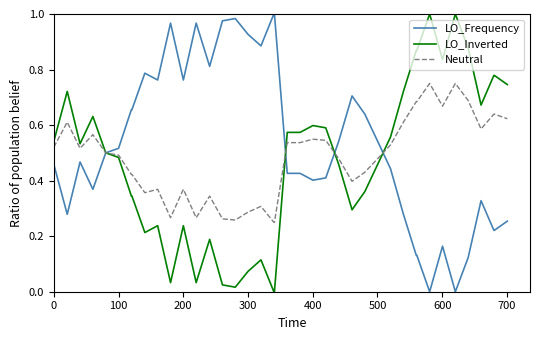

What is the sum of all Neutral values?

19.4